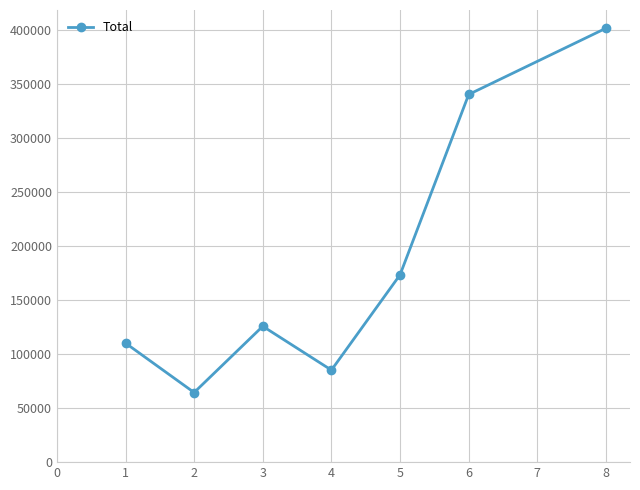

Reading left to right, what are all the values shown in this chart?

110080.4	64389.7	125648.2	85100.0	173251.0	340000.0	401260.0